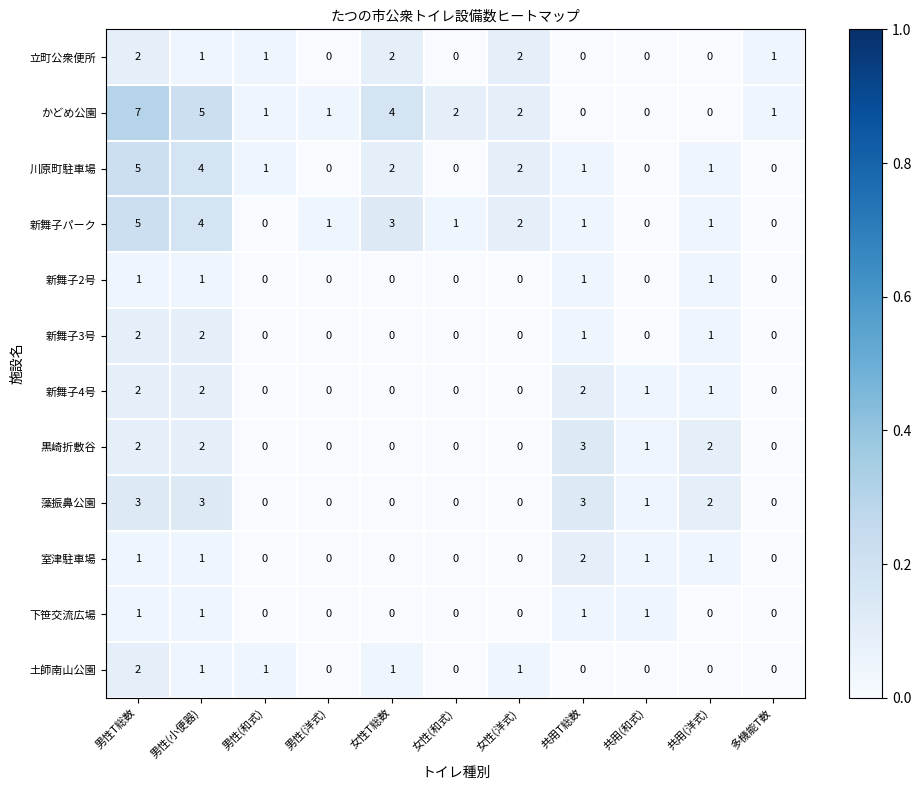

What is the sum of all 新舞子パーク values?

18